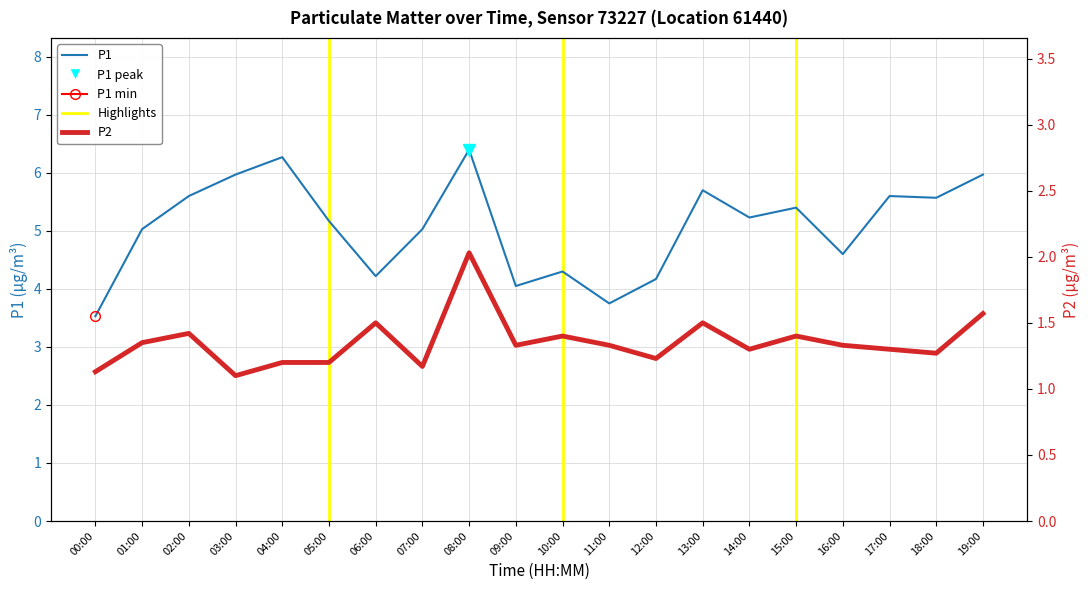

What is the spread (max minus min) of values at 03:00?

4.9